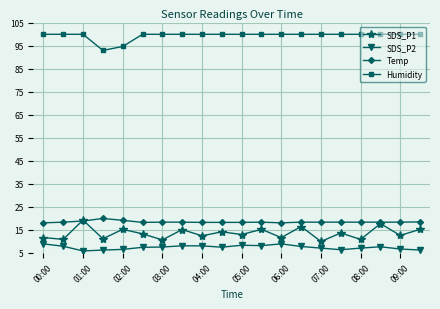

Which series has the widest spread of values?

SDS_P1